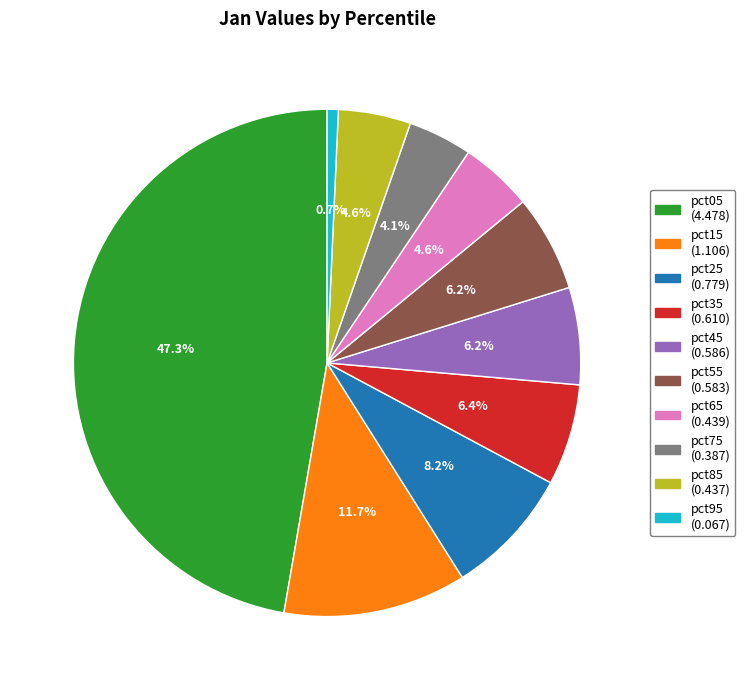

What portion of the pie excludes pct75?

95.9%